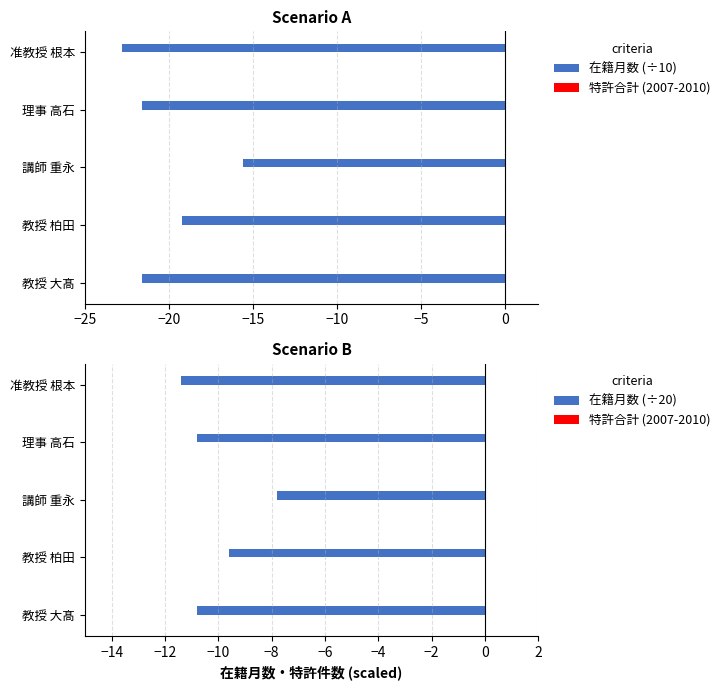

What is the difference between the 在籍月数 (÷20) values at 理事 高石 and 講師 重永?

3.0